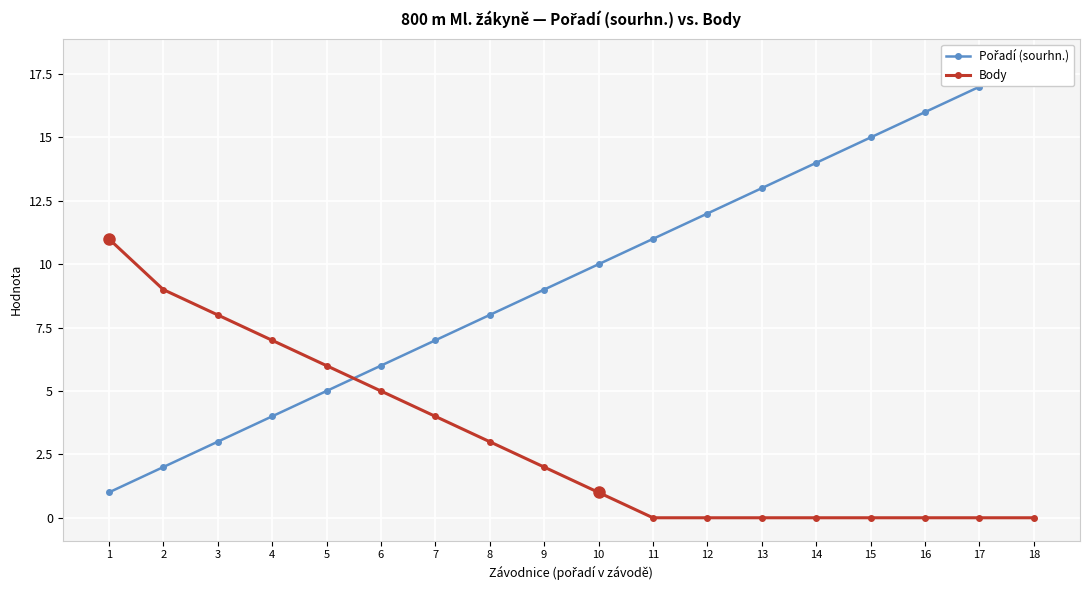

Which has a higher value, 15 or 9?

15